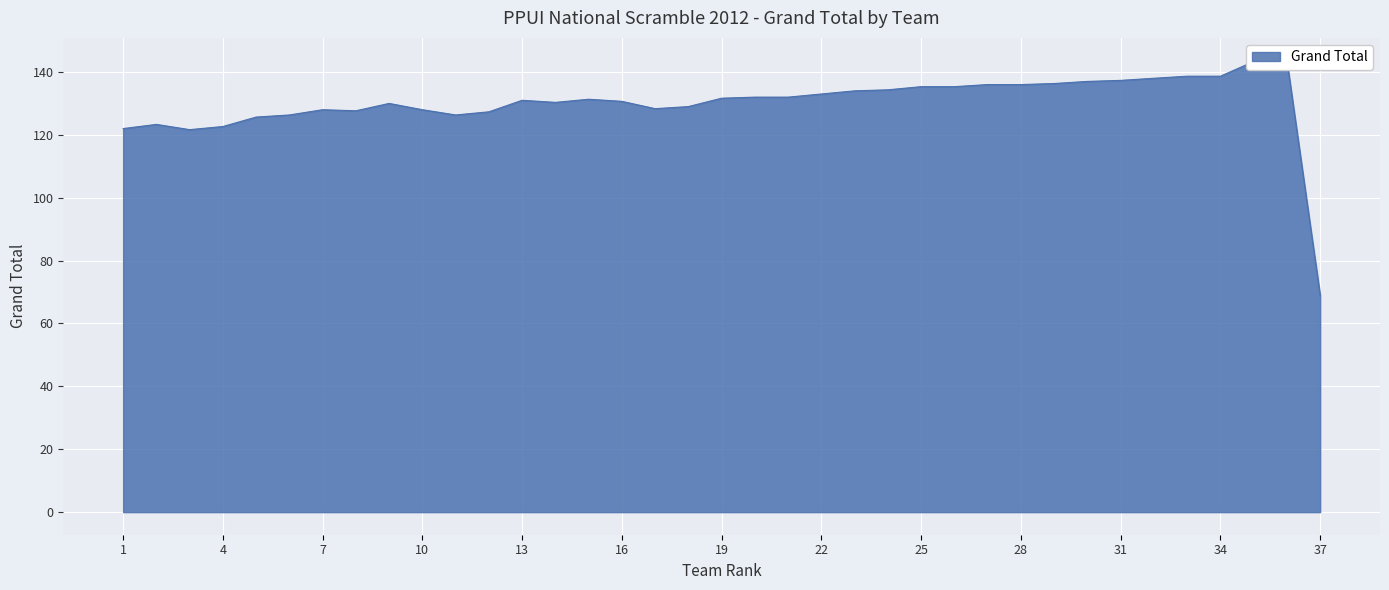

What is the minimum value shown in the chart?

69.0